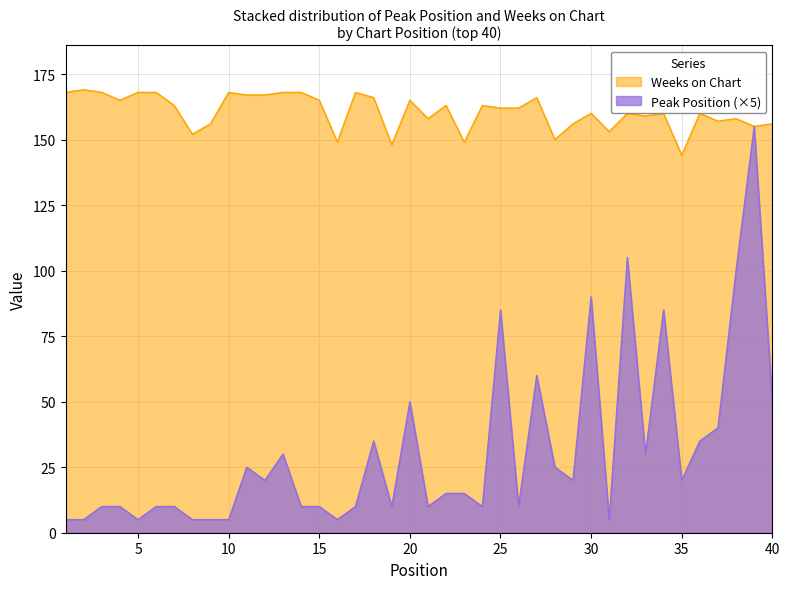

At which label is Peak Position closest to 80?

25